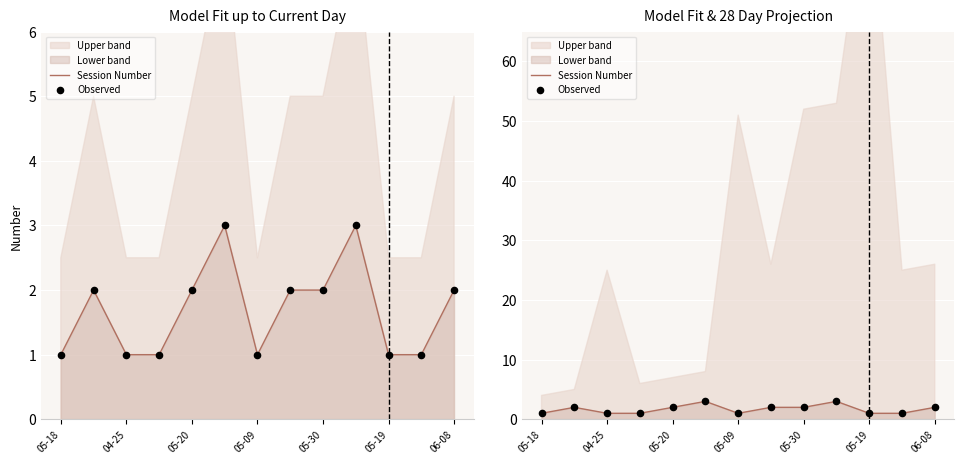

Is the value of Observed at 05-18 greater than the value of Session Number at 05-20?

No